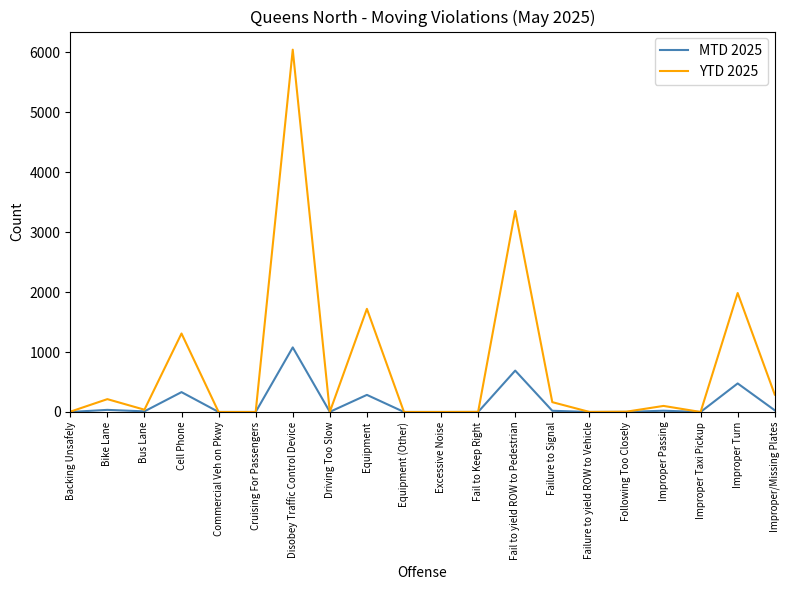

Which series has the widest spread of values?

YTD 2025